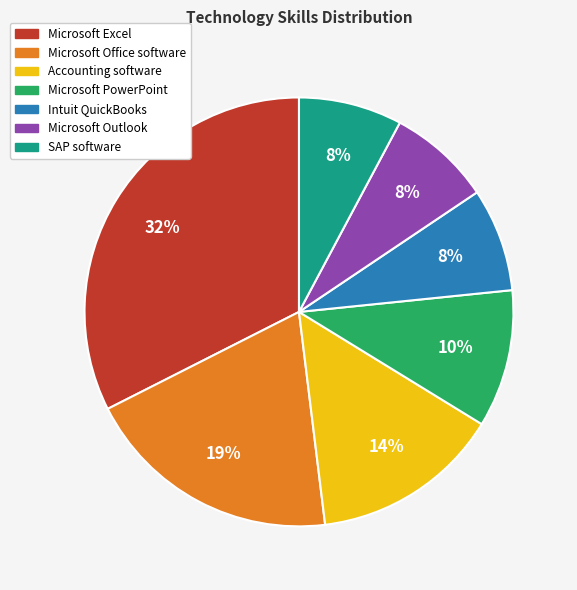

Do Accounting software and Microsoft Office software together represent more than half of the pie?

No